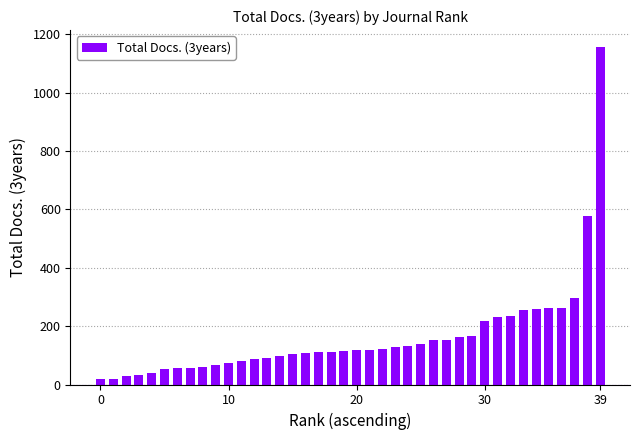

What is the greatest value displayed?

1156